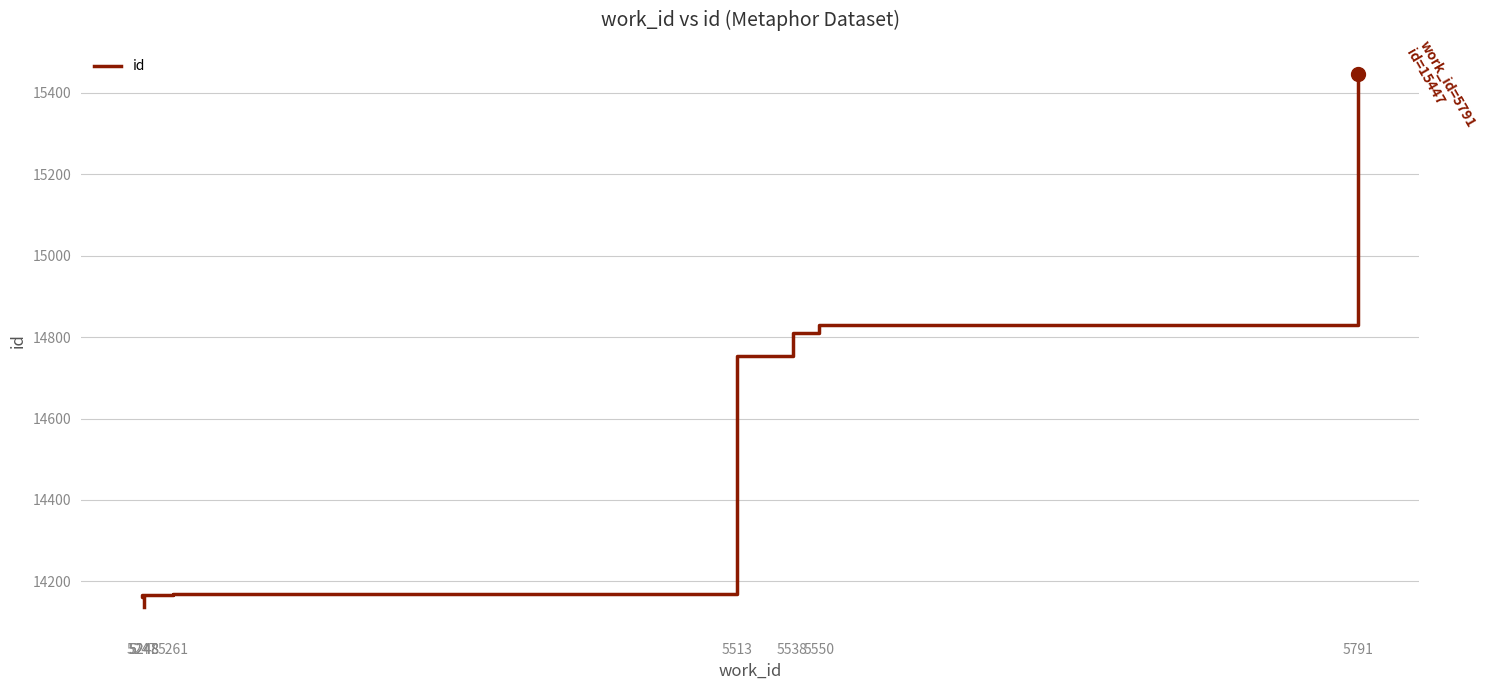

How many data points are less than 14169?

4